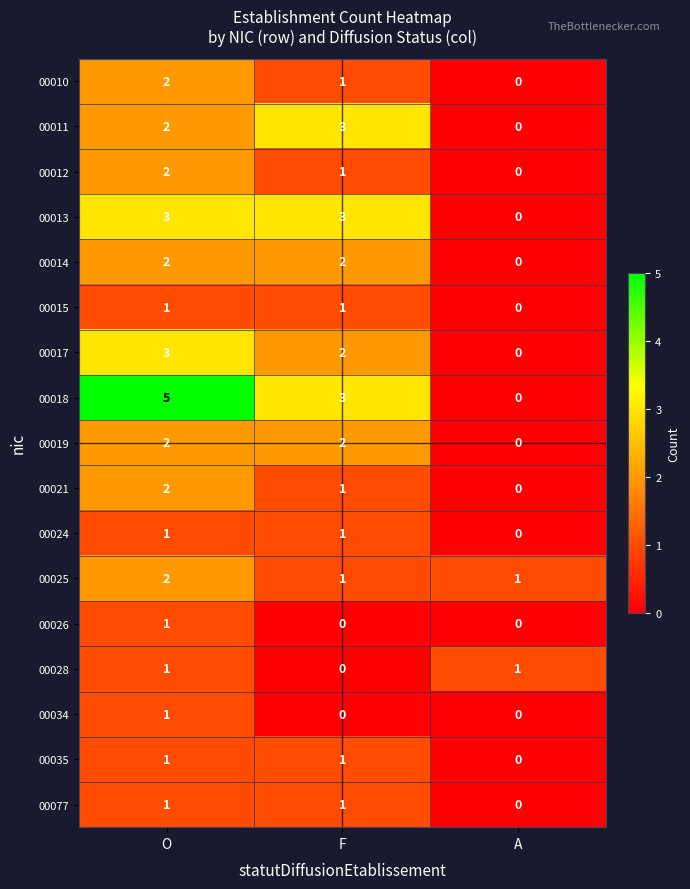

What is the difference between the 00013 values at F and A?

3